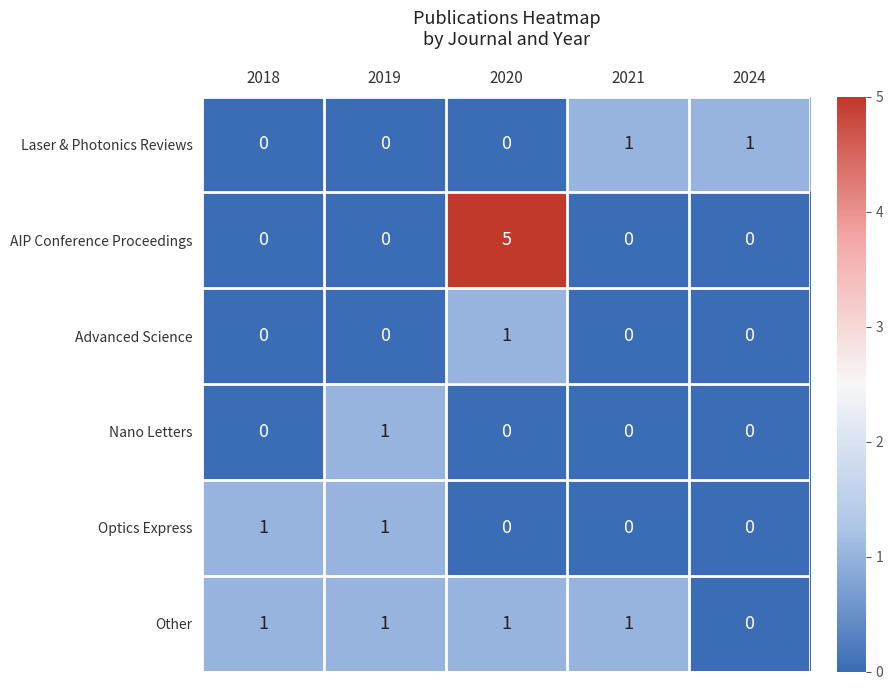

The value of Other at 2019 is 1. True or false?

True